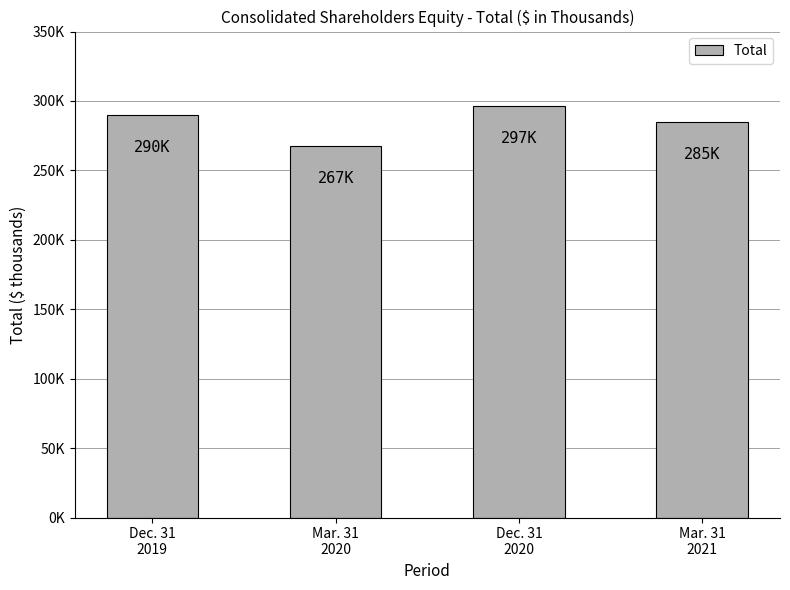

Where is the data nearest to the value 281963?

Mar. 31
2021